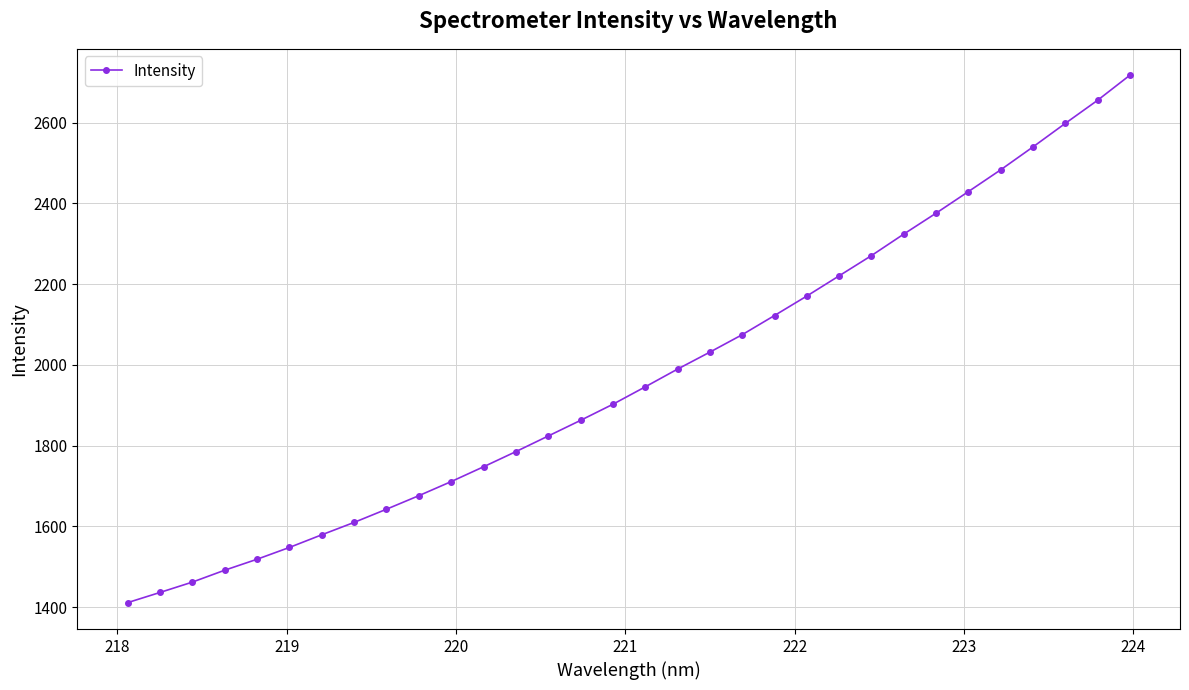

What is the smallest value displayed?

1410.9